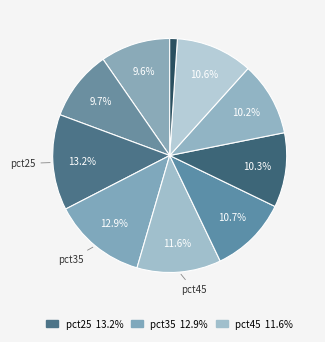

To the nearest percent, what is the difference between the largest and smallest slice percentages?

12%